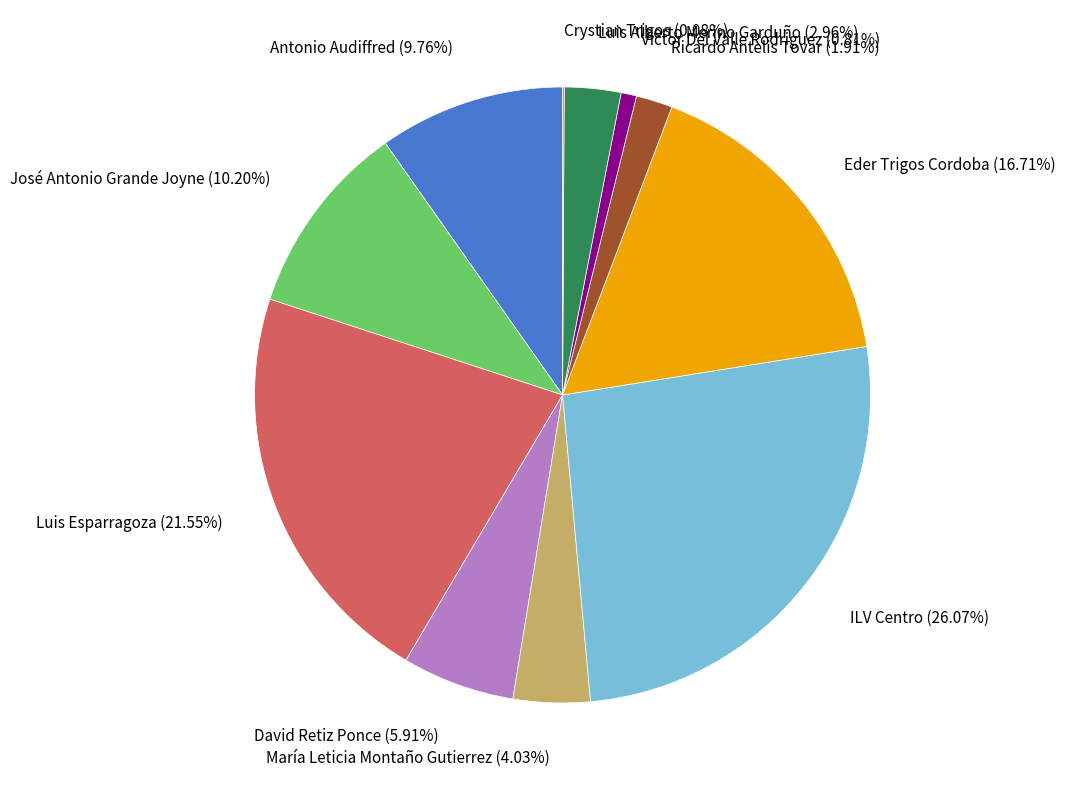

True or false: Luis Alberto Merino Garduño accounts for 17% of the total.

False